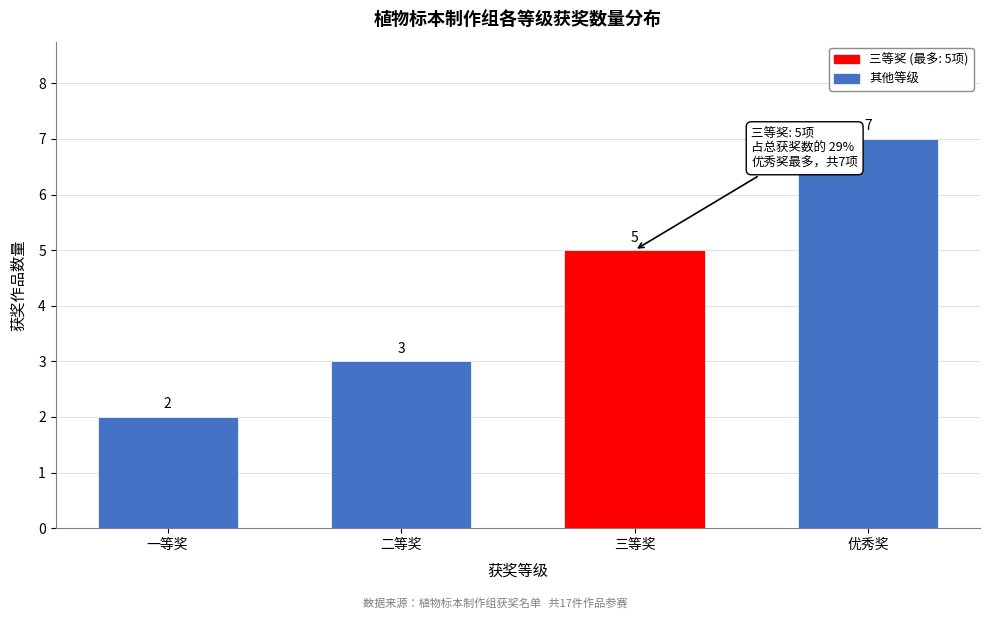

Reading left to right, transcribe all the data shown in this chart.

2	3	5	7